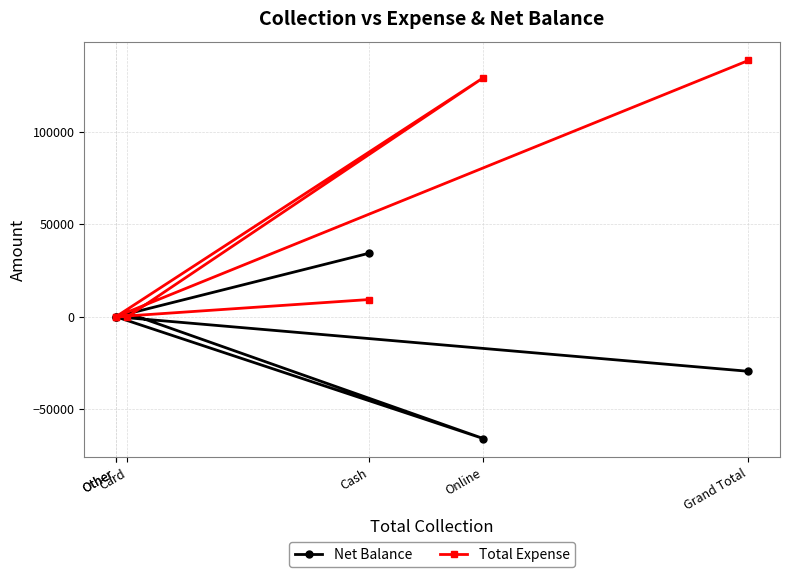

The Net Balance series shows -29530 at Grand Total. True or false?

True